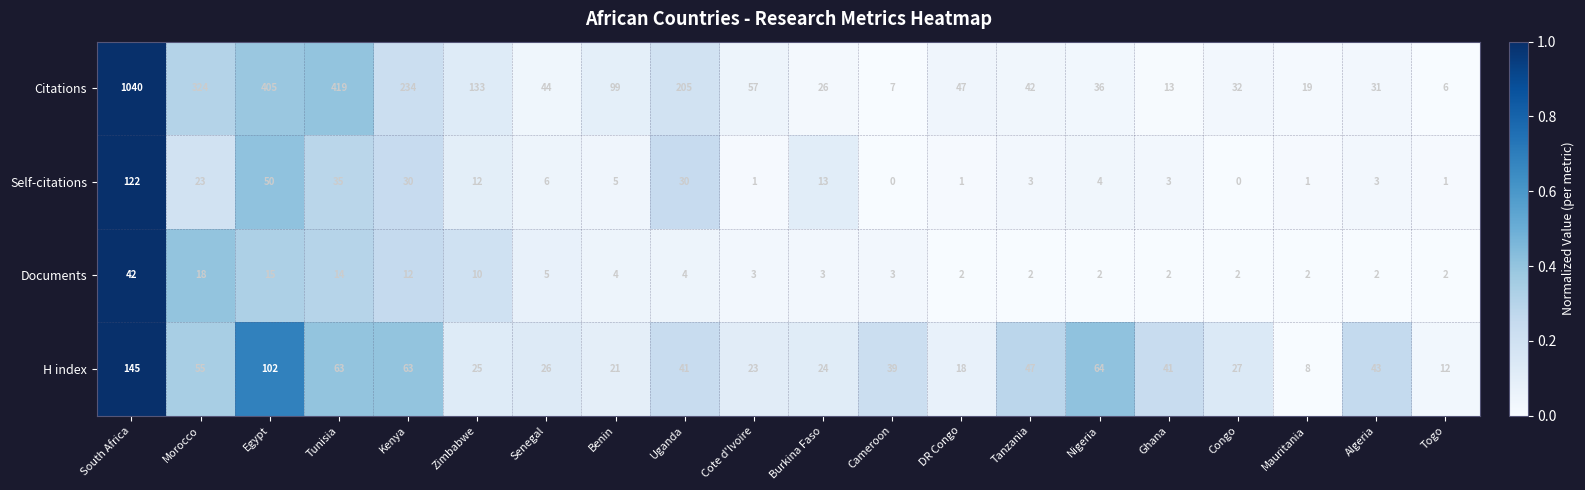

What is the greatest value displayed?

1040